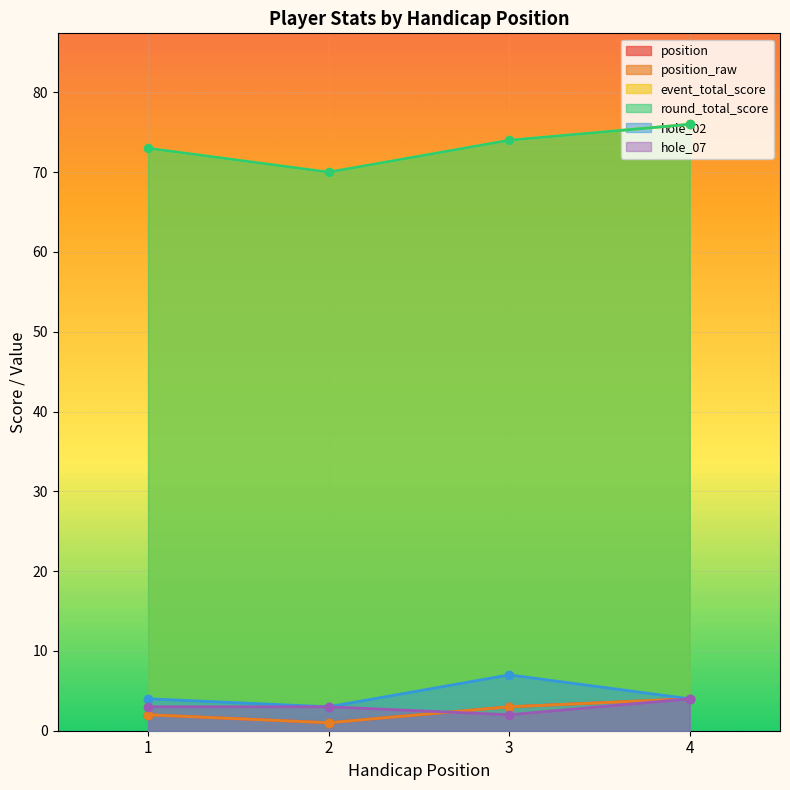

Is the value of position_raw at 1 greater than the value of hole_02 at 3?

No